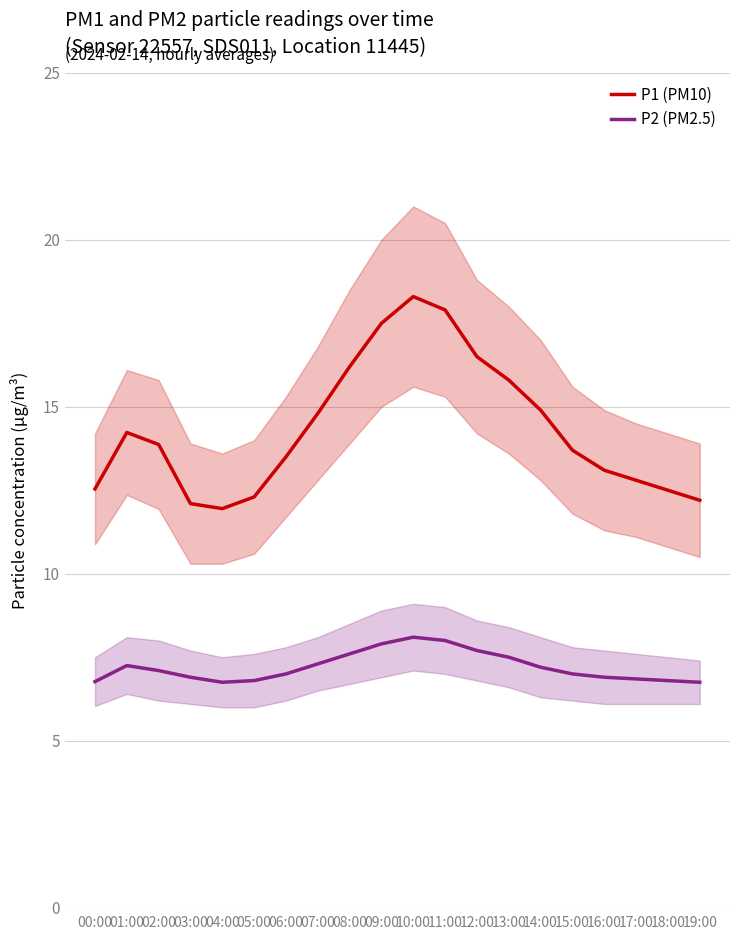

Which series has the largest total across all categories?

P1 (PM10)